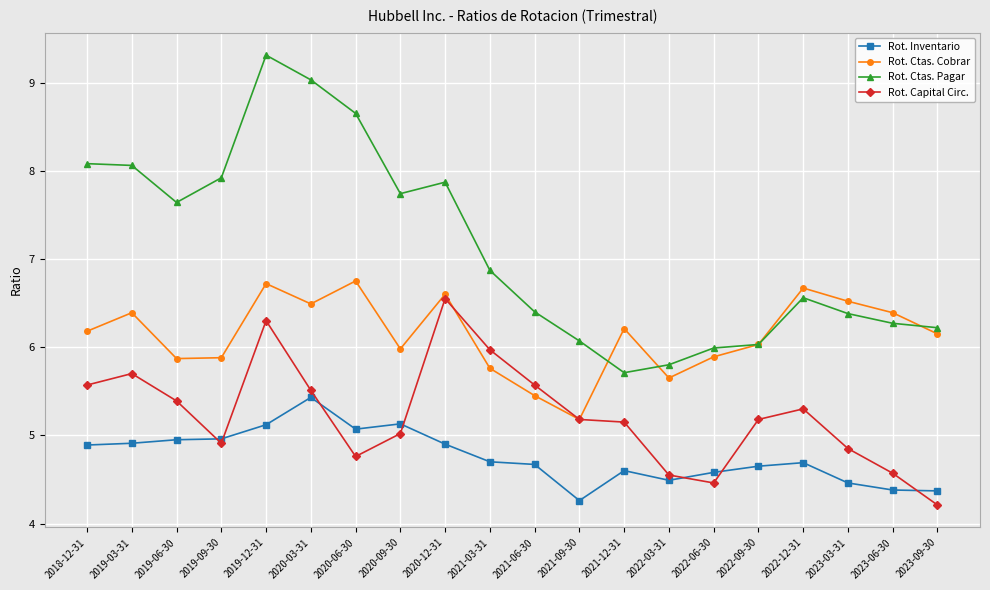

True or false: Rot. Inventario and Rot. Ctas. Pagar intersect in this chart.

False